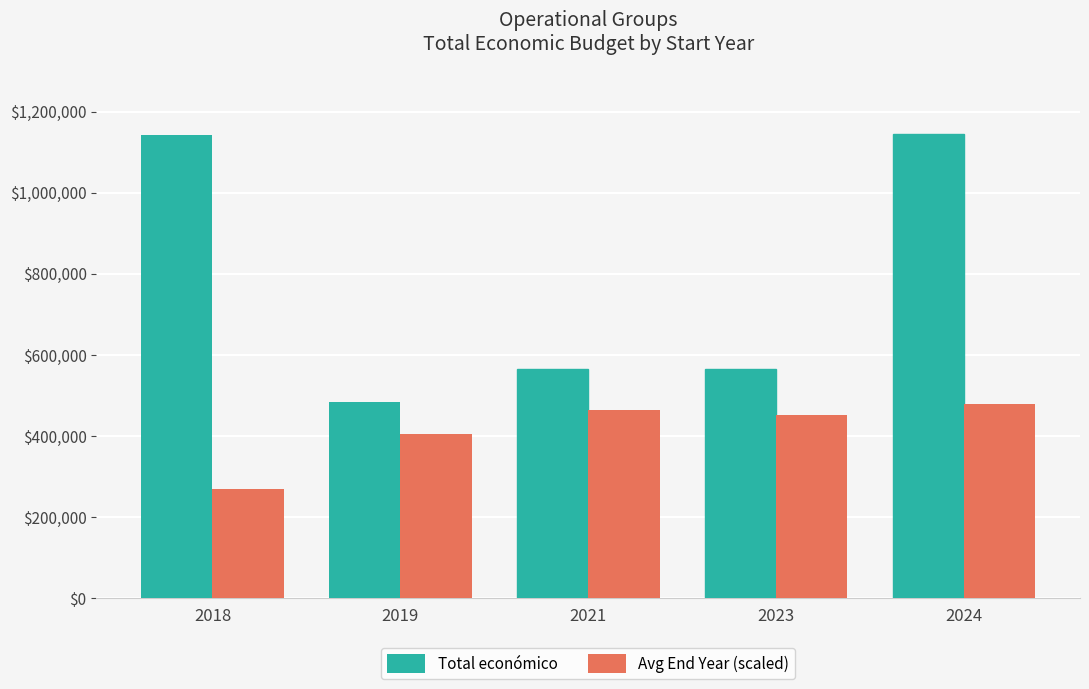

Between 2018 and 2019, which series saw the biggest shift?

Total económico